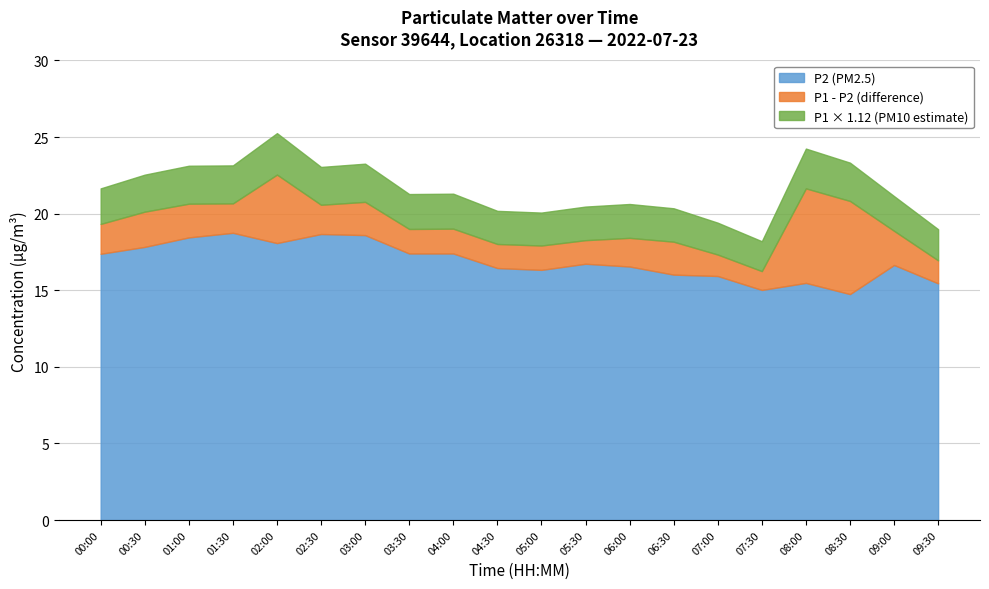

True or false: P2 has a value of 15.4 at 09:30.

True